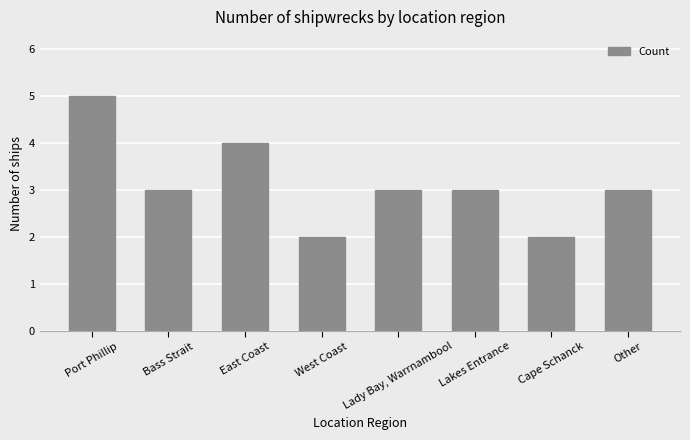

Which label corresponds to the largest value in the chart?

Port Phillip